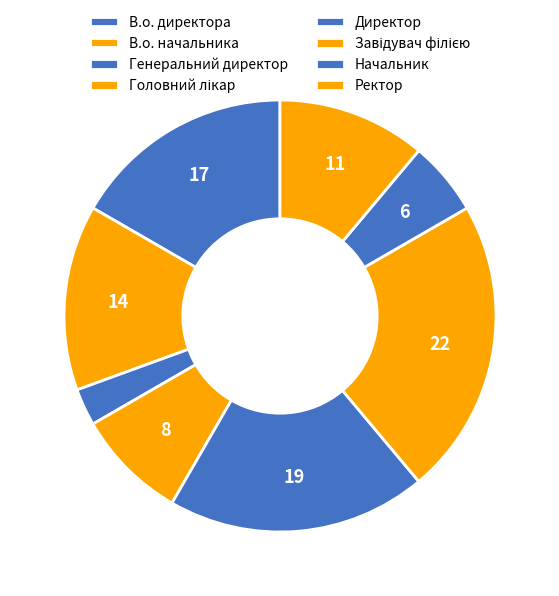

The Ректор slice represents 11% of the pie. True or false?

True